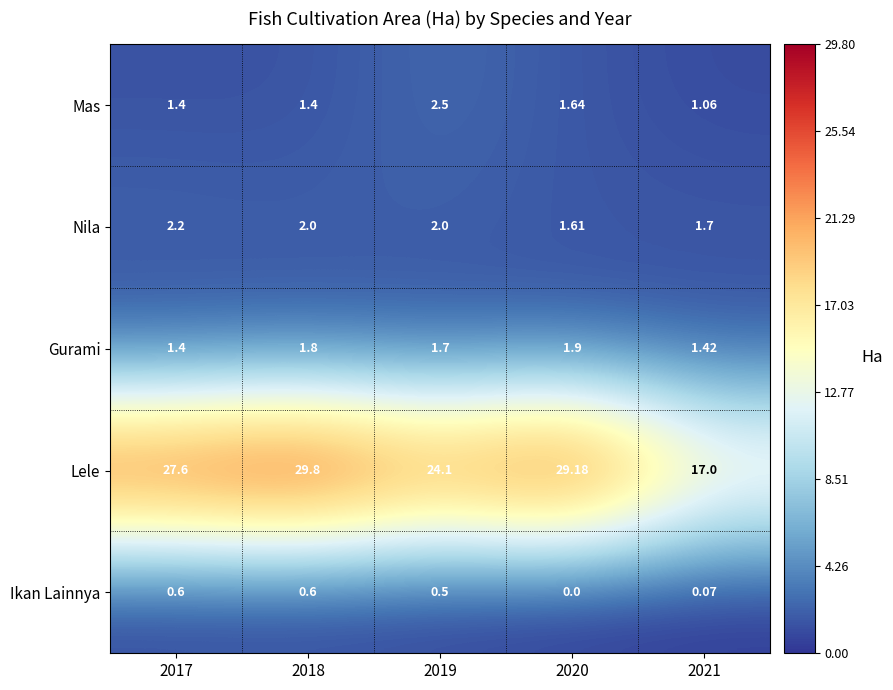

What is the spread (max minus min) of values at 2018?

29.2